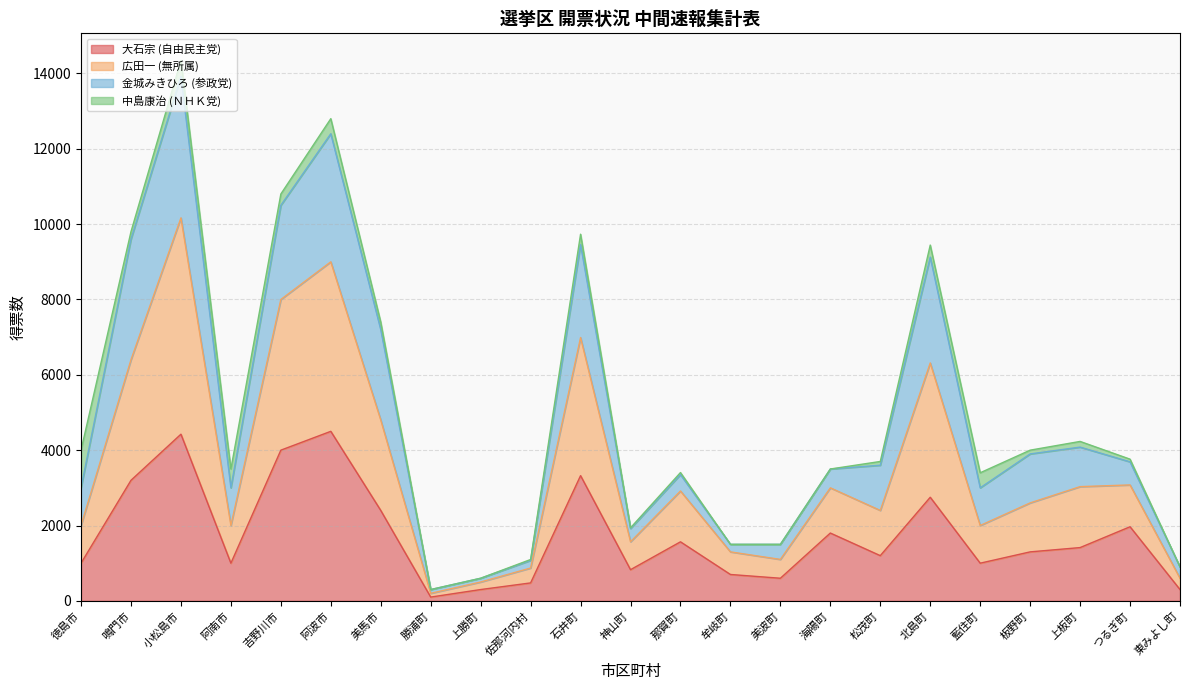

At which category is the sum across all series the highest?

小松島市